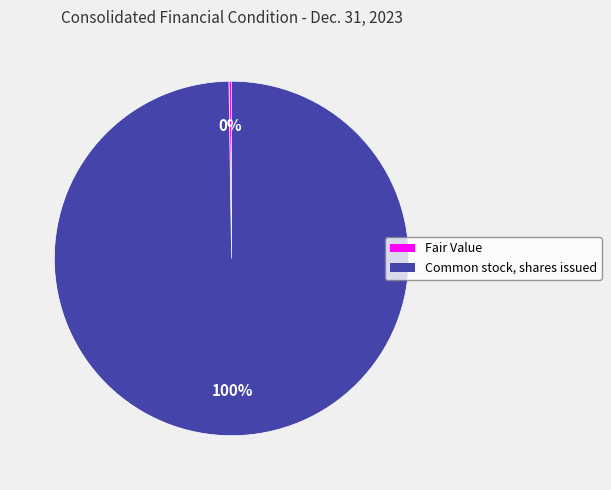

To the nearest percent, what portion does Common stock, shares issued represent?

100%